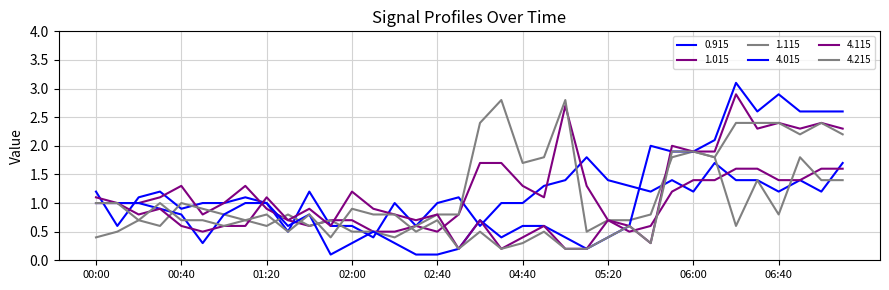

How many lines are shown in the chart?

6